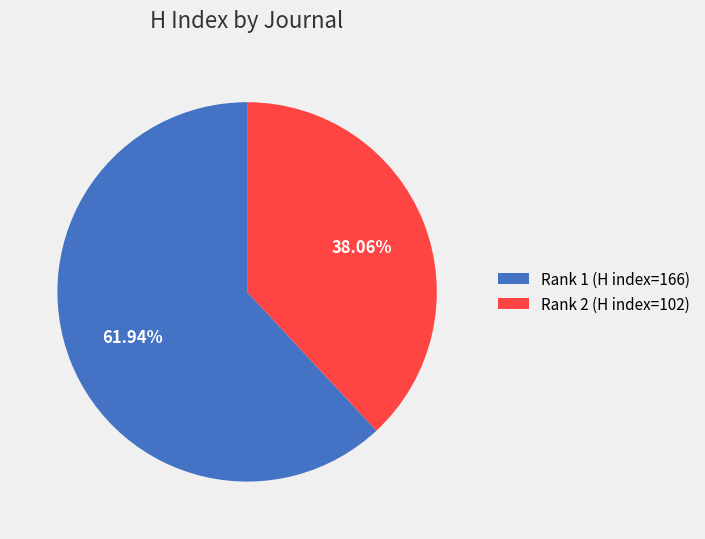

Does any single category account for the majority?

Yes